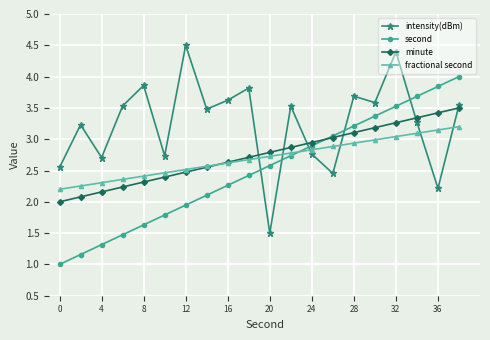

What is the average value of the minute series?

2.8